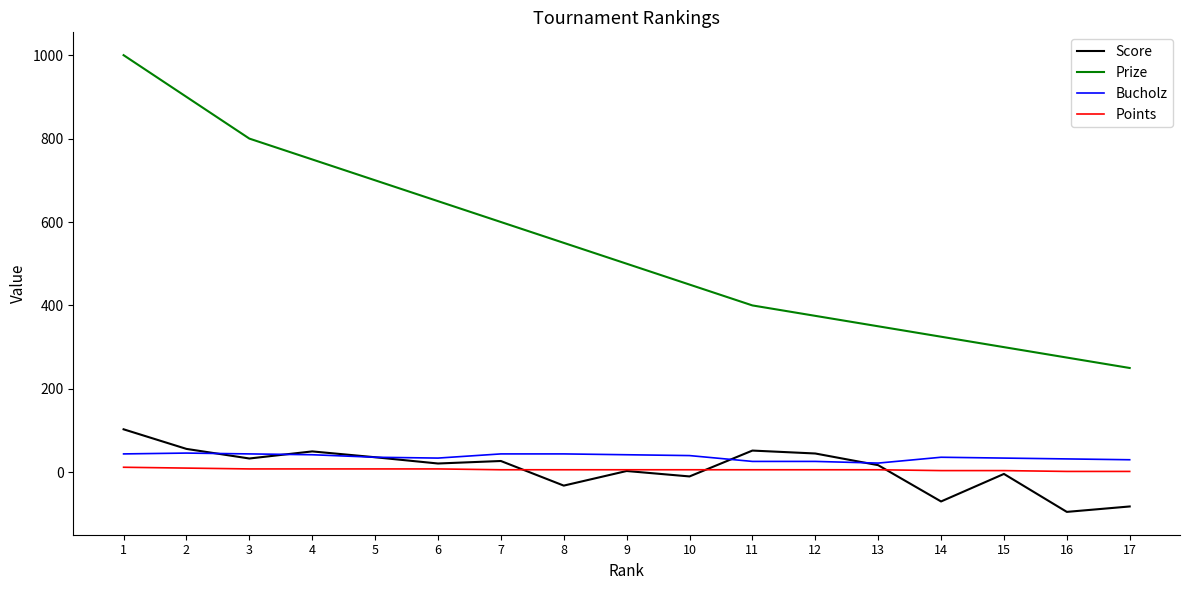

What is the minimum value shown in the chart?

-95